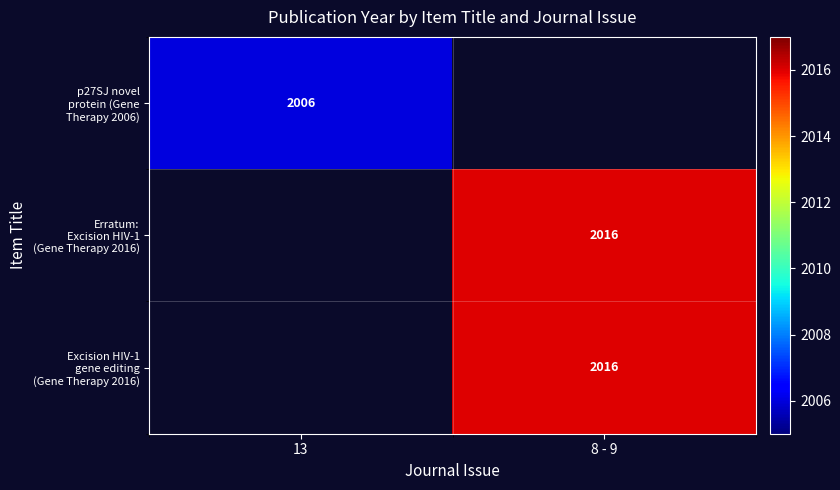

Count the number of data series in this chart.

3